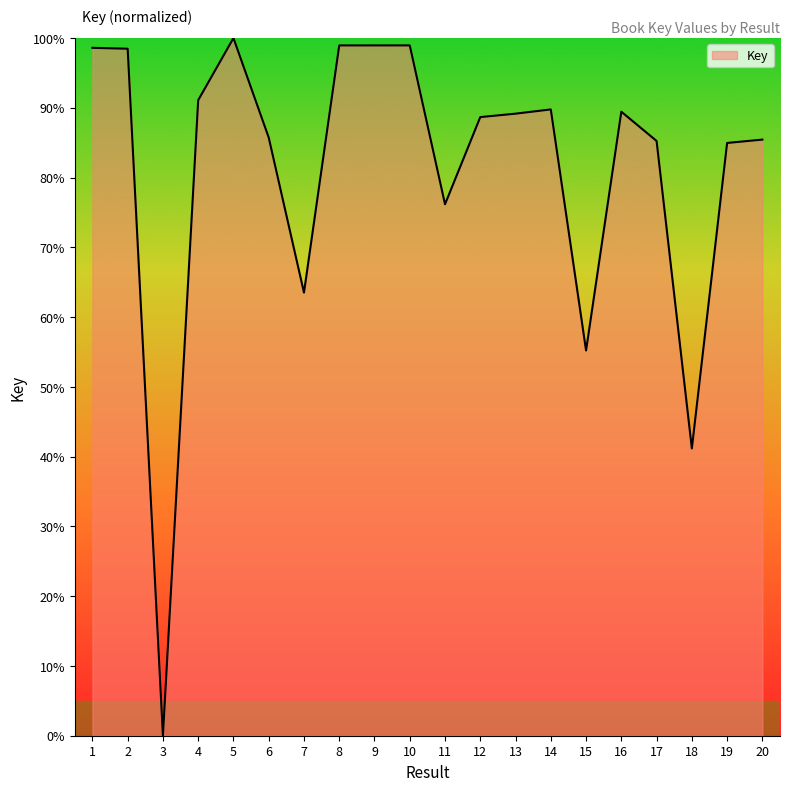

What is the ratio of the value at 8 to the value at 12?

1.1